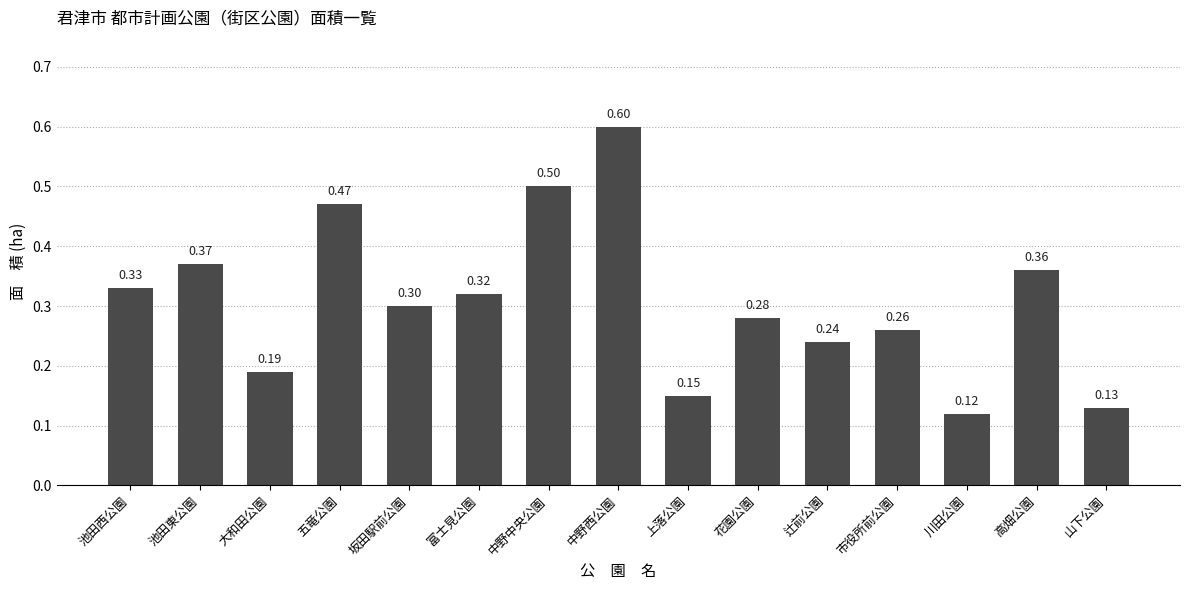

What is the label of the 1st bar from the right?

山下公園